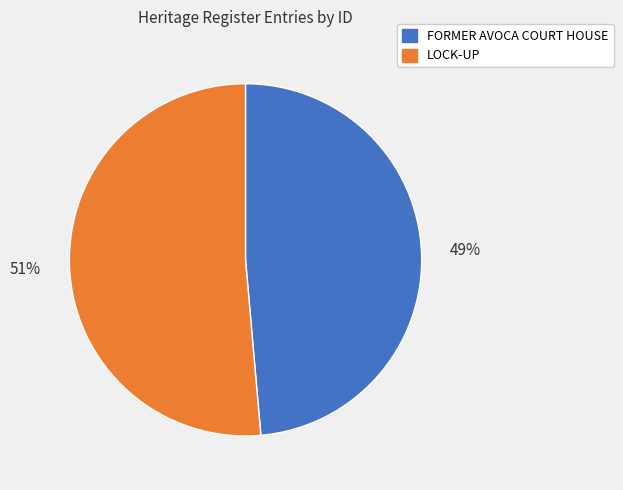

Is it true that LOCK-UP is 51% of the pie?

True